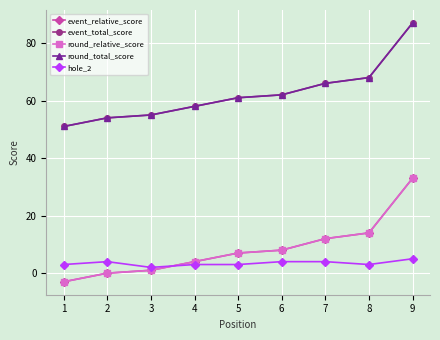

True or false: round_total_score and round_relative_score intersect in this chart.

False